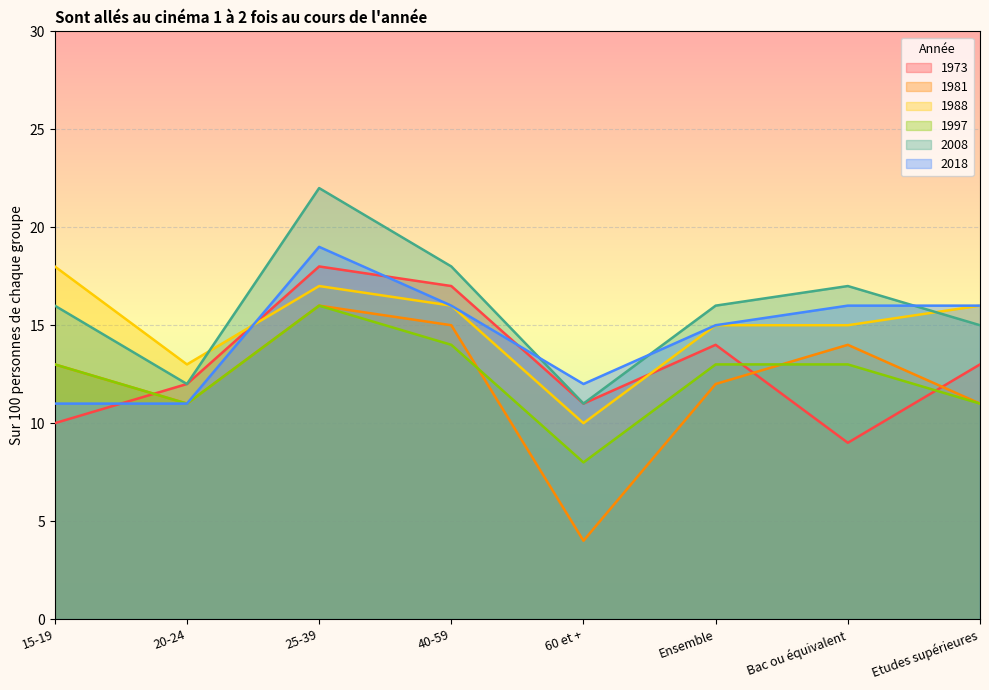

Reading left to right, what are all the values shown in this chart?

1973: 10	12	18	17	11	14	9	13
1981: 13	11	16	15	4	12	14	11
1988: 18	13	17	16	10	15	15	16
1997: 13	11	16	14	8	13	13	11
2008: 16	12	22	18	11	16	17	15
2018: 11	11	19	16	12	15	16	16